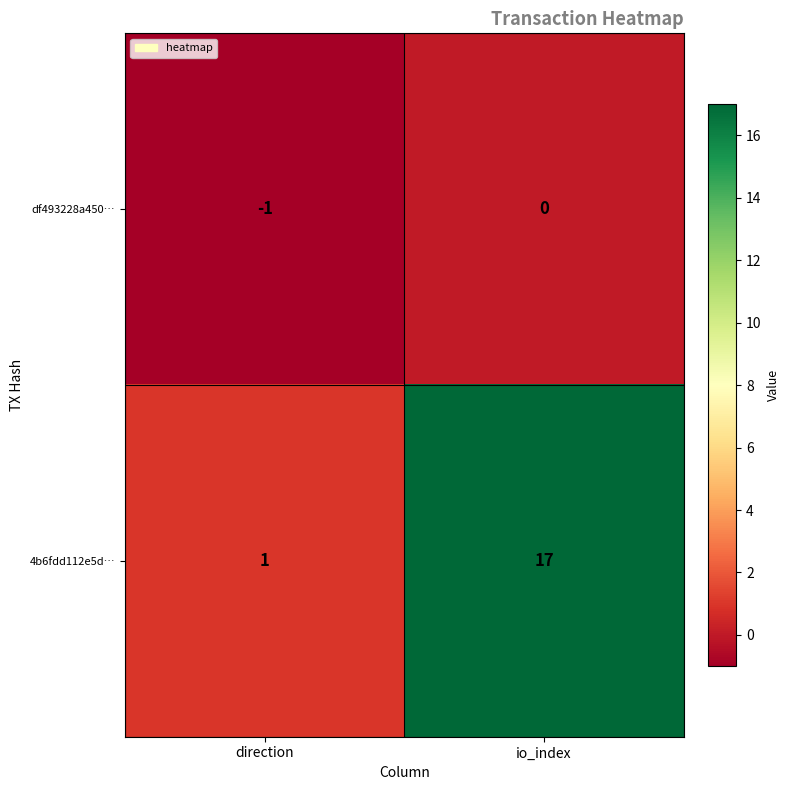

List the series in order of their overall mean, lowest first.

df493228a450…, 4b6fdd112e5d…